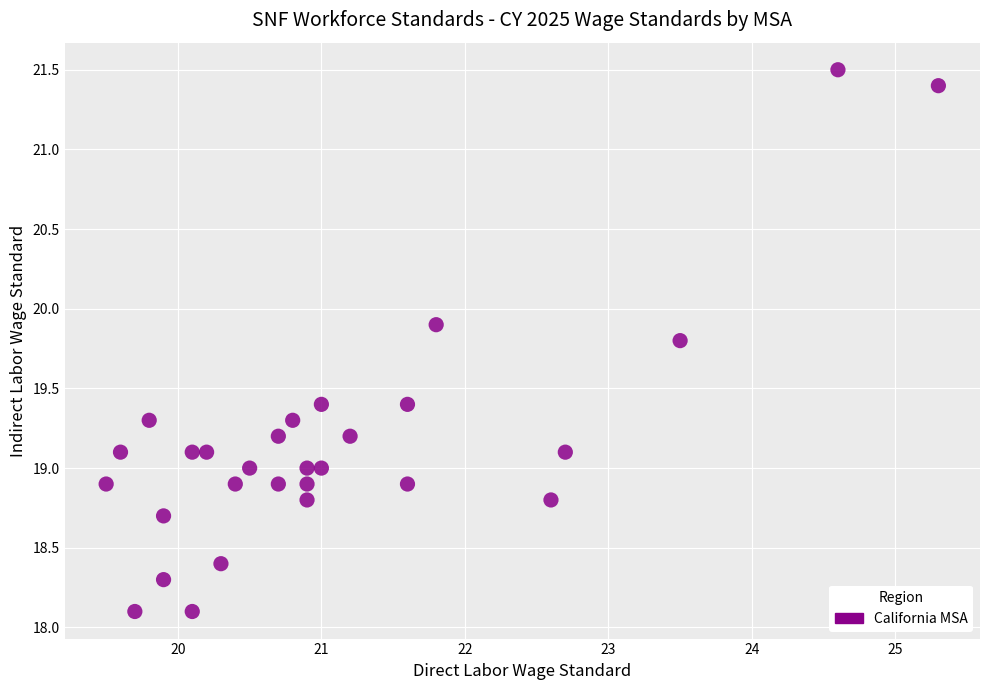

What is the range of Y values (max minus min)?

3.4